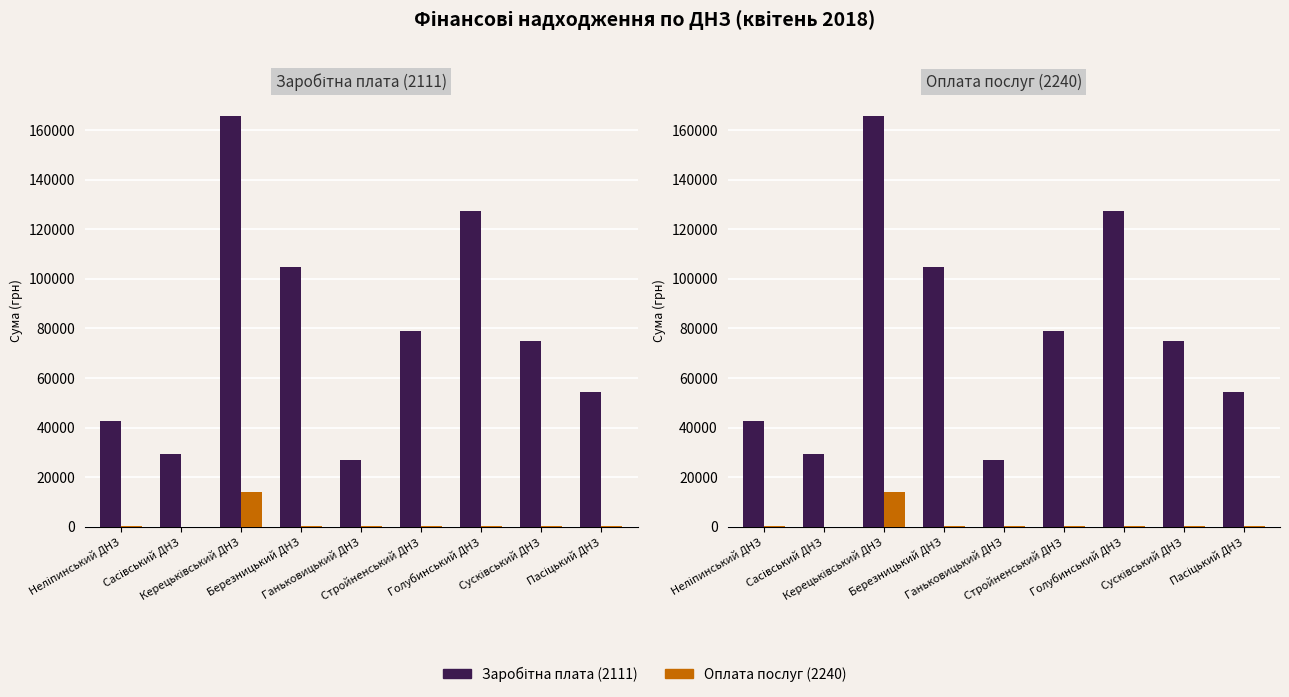

How many bars are there in total?

18